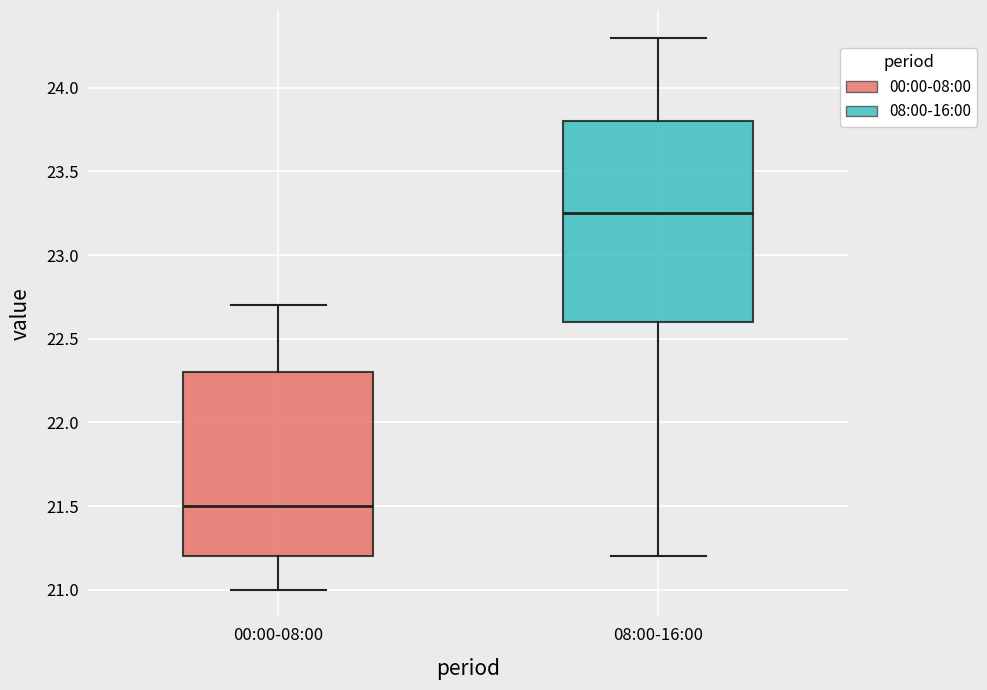

Reading left to right, transcribe this box plot: for each box, give where its median line is, the range the box spans, and where its two whiskers end, as read against the y-axis. The values are not printed on the chart, so give them approximately, as read against the axis.

00:00-08:00: median 21.50, box 21.20 to 22.30, whiskers 21.00 to 22.70
08:00-16:00: median 23.25, box 22.60 to 23.80, whiskers 21.20 to 24.30